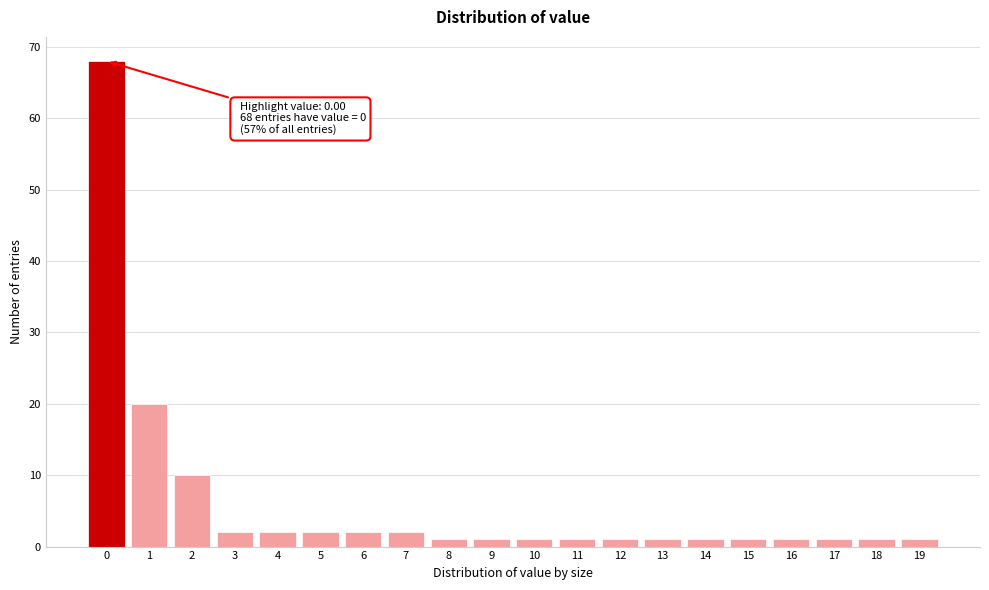

Reading left to right, extract all data points from this chart.

0=68	1=20	2=10	3=2	4=2	5=2	6=2	7=2	8=1	9=1	10=1	11=1	12=1	13=1	14=1	15=1	16=1	17=1	18=1	19=1